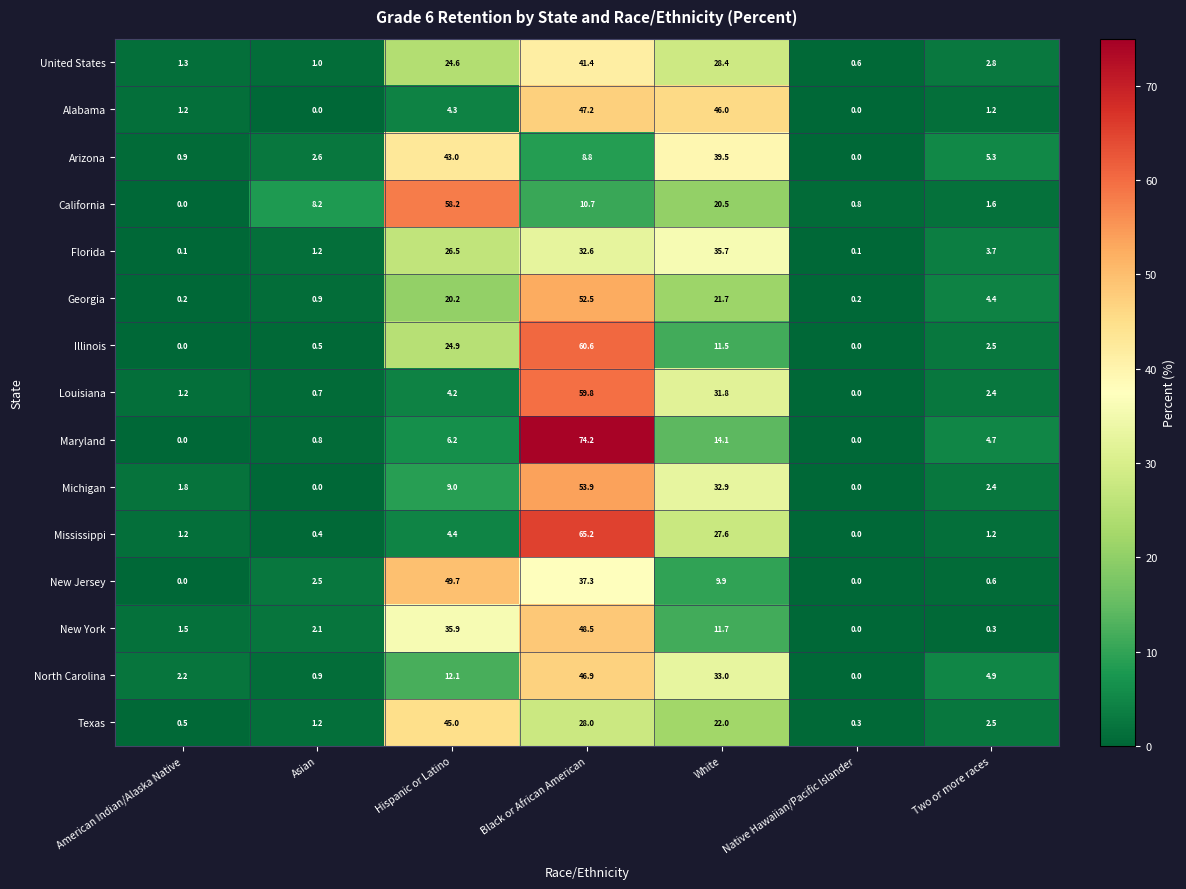

What is the total value across all series at White?

386.3